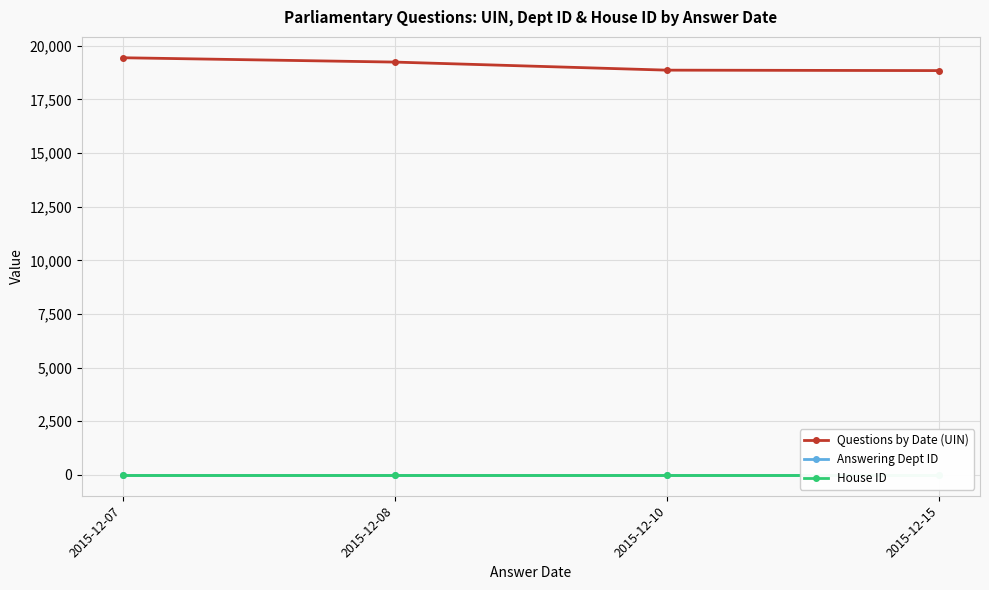

True or false: Questions by Date (UIN) and House ID cross at least once.

False